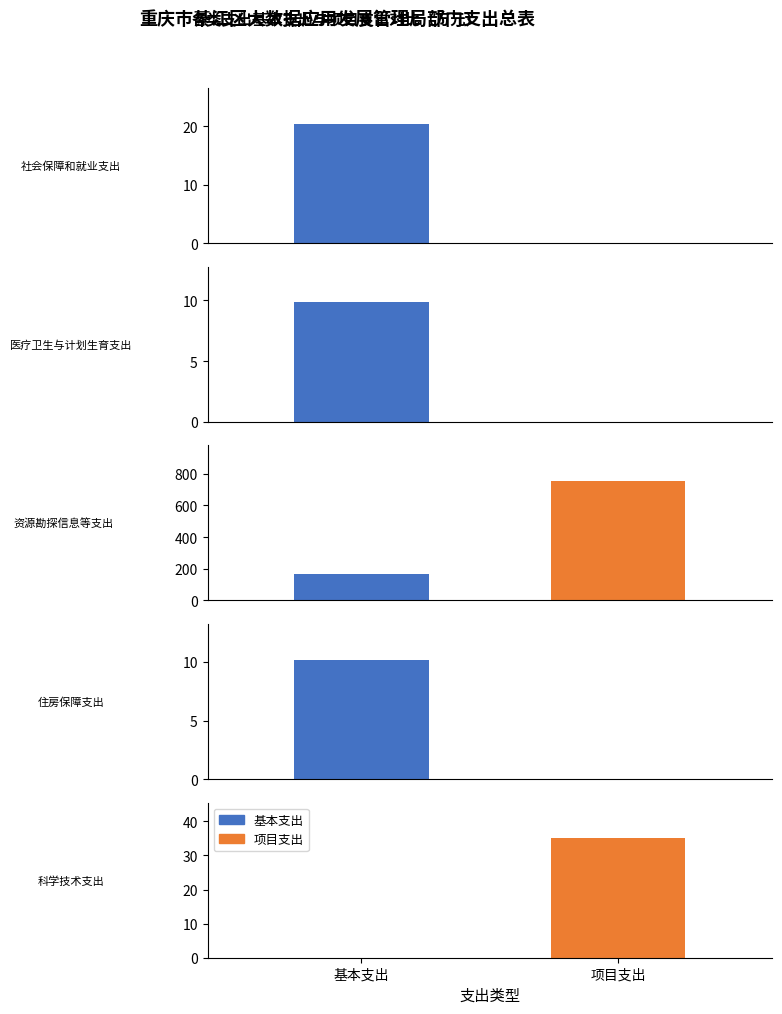

What position from the right is 社会保障和就业支出?

5